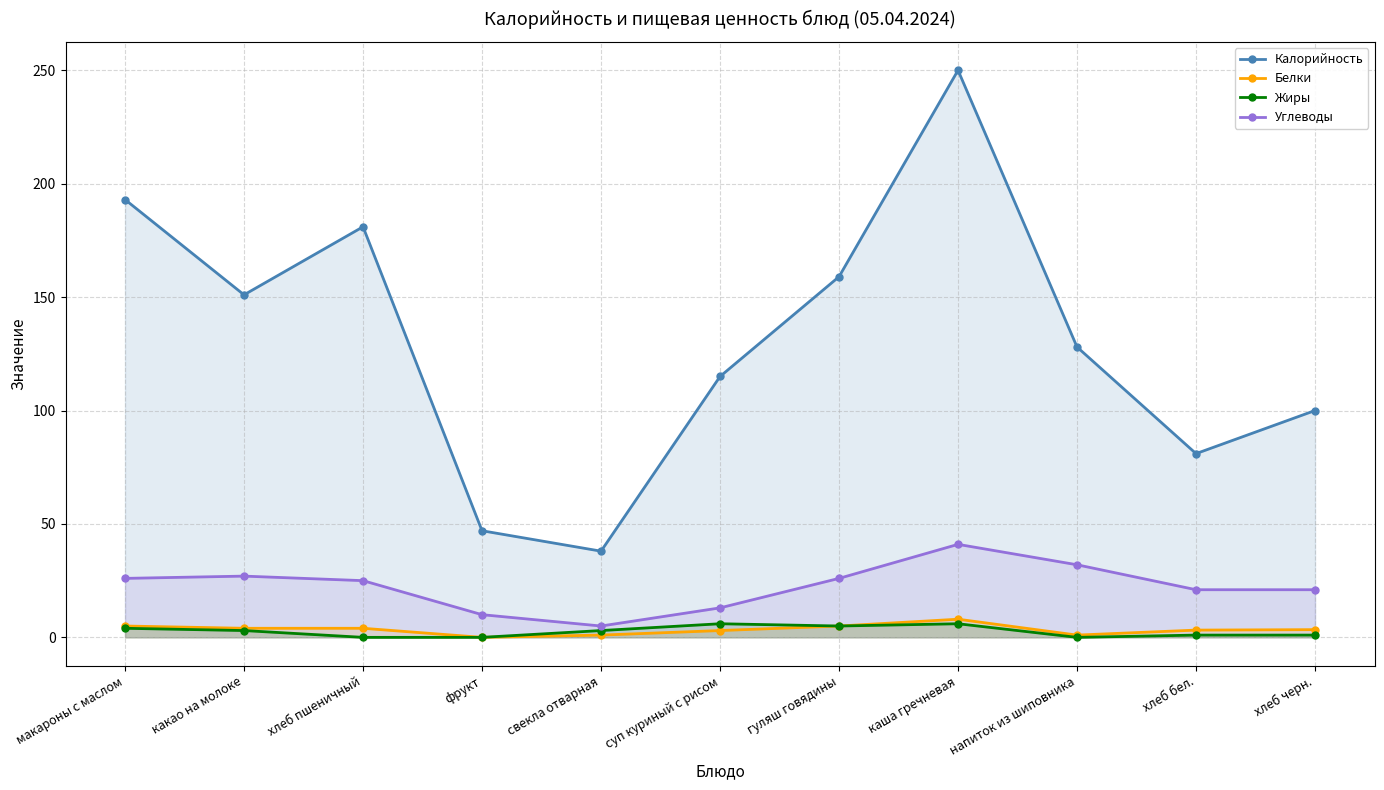

True or false: Жиры and Белки intersect in this chart.

False